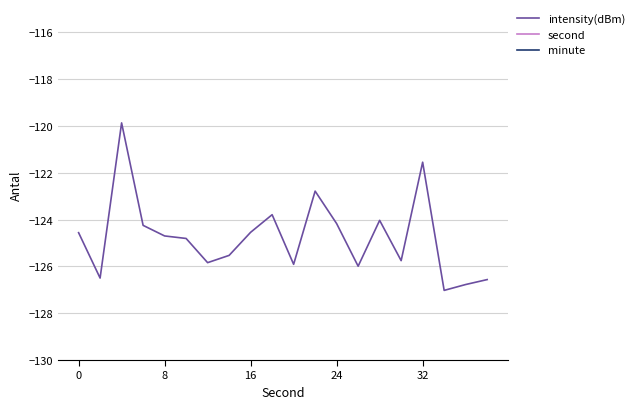

How many values in the second series are below 20?

10